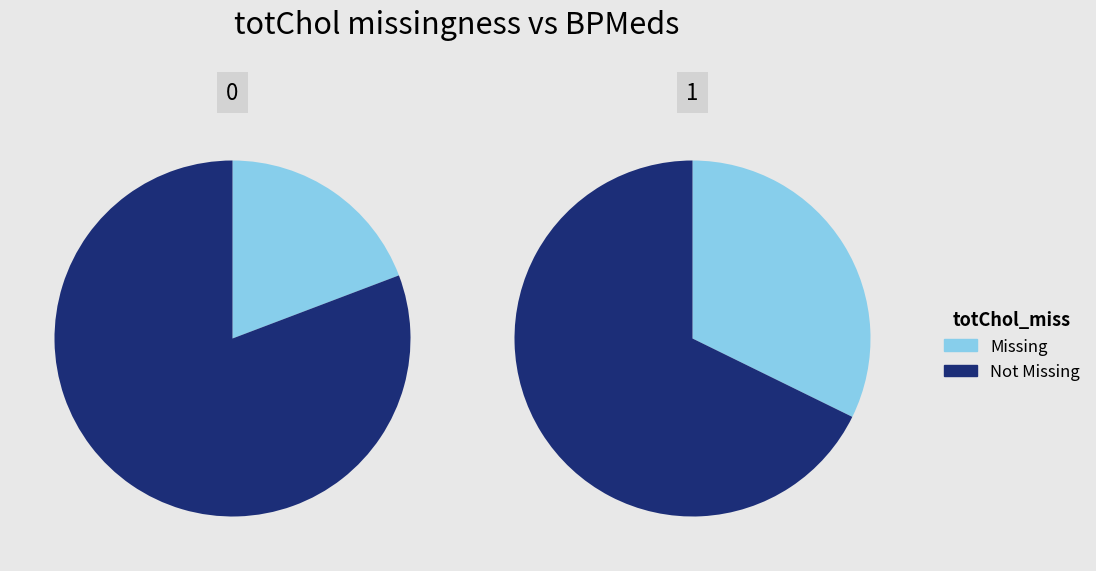

How many segments does this pie chart have?

2